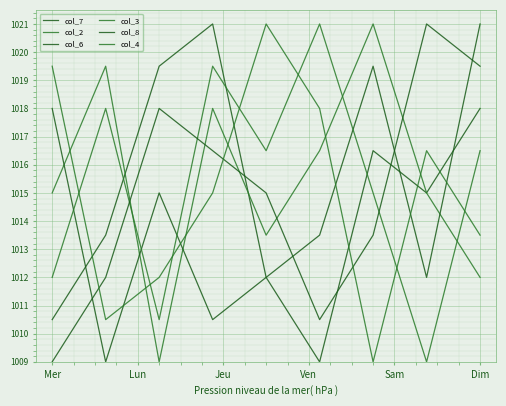

At which label does col_3 reach its minimum?

7